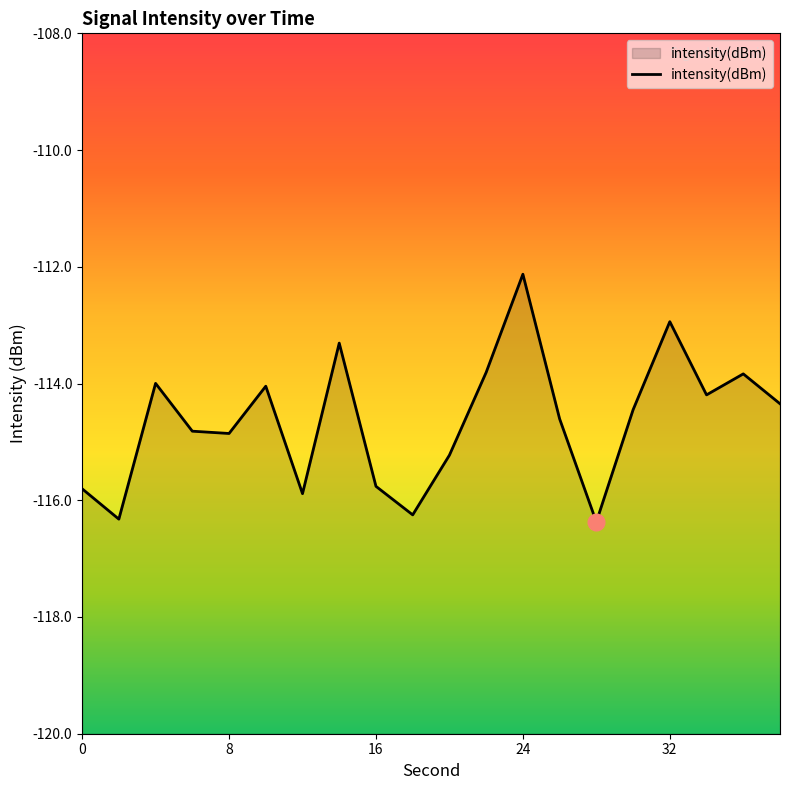

What is the smallest value displayed?

-116.4